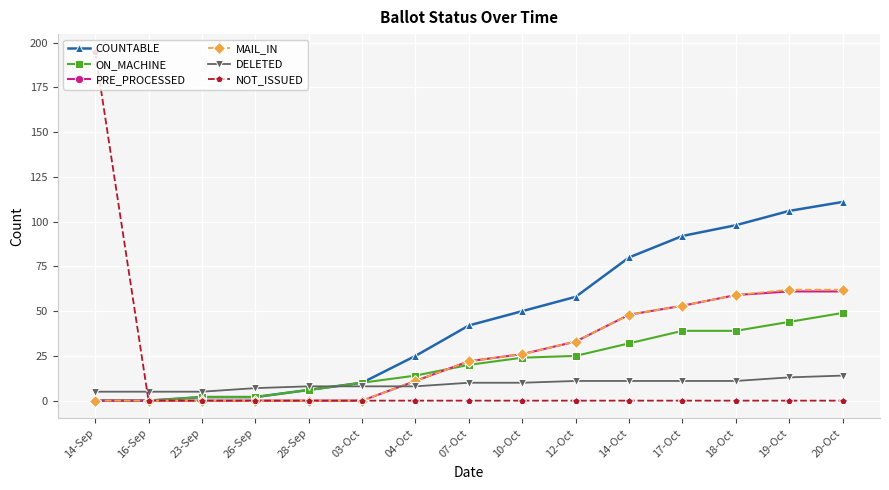

What is the approximate value of COUNTABLE at 03-Oct, to the nearest 5?

10